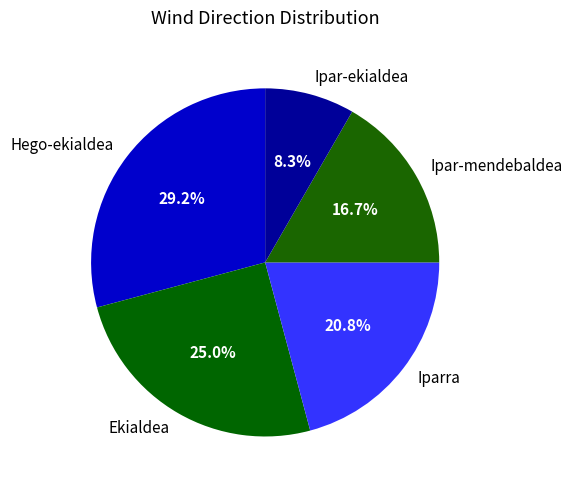

To the nearest percent, what is the average slice percentage?

20%